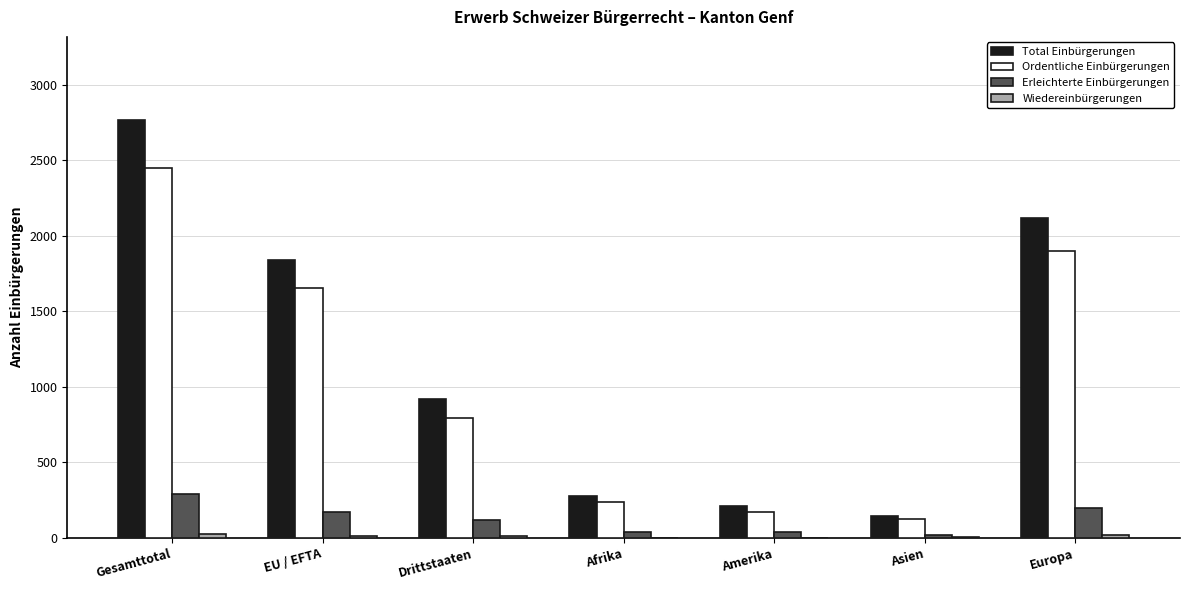

What is the maximum value shown in the chart?

2764